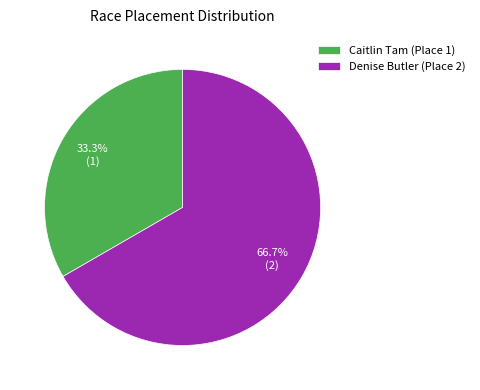

Which category has the biggest portion of the pie?

Denise Butler